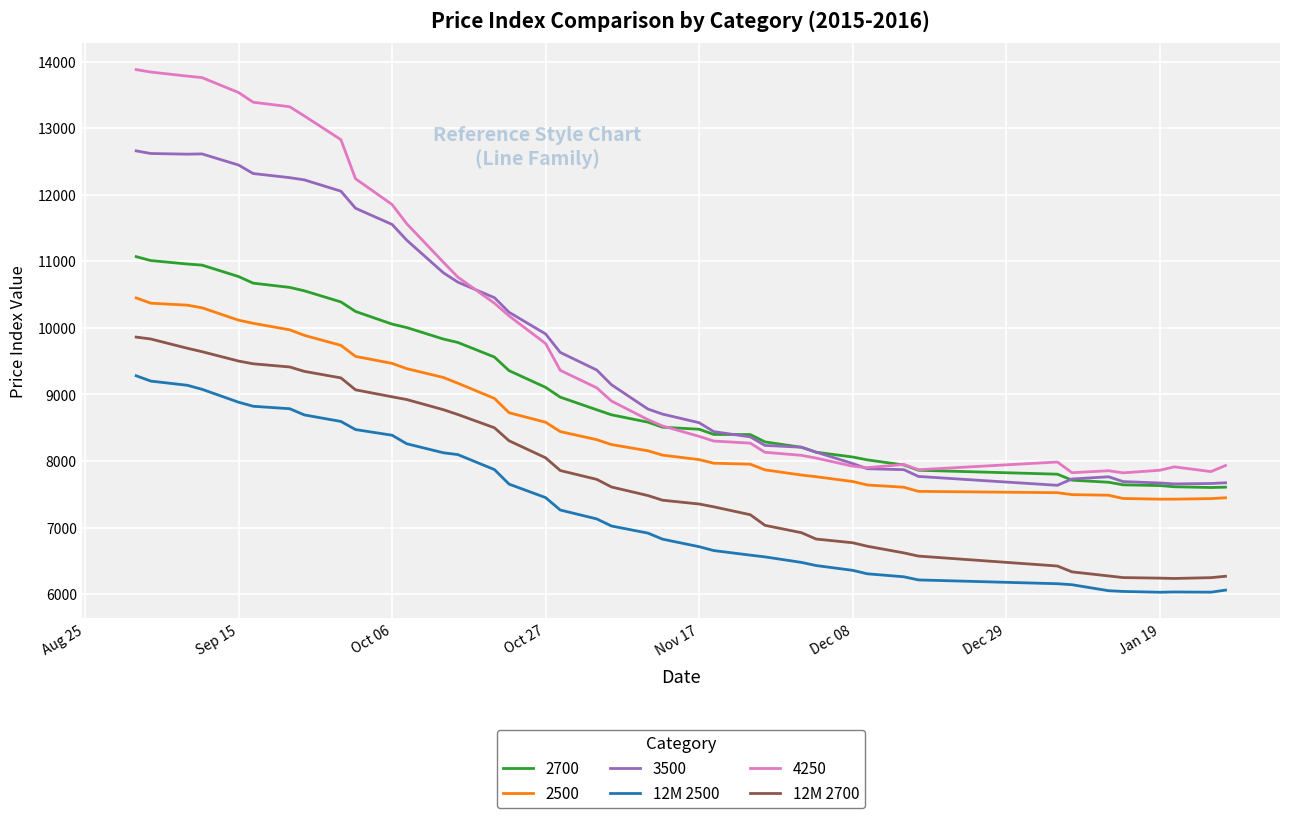

What is the smallest value displayed?

6030